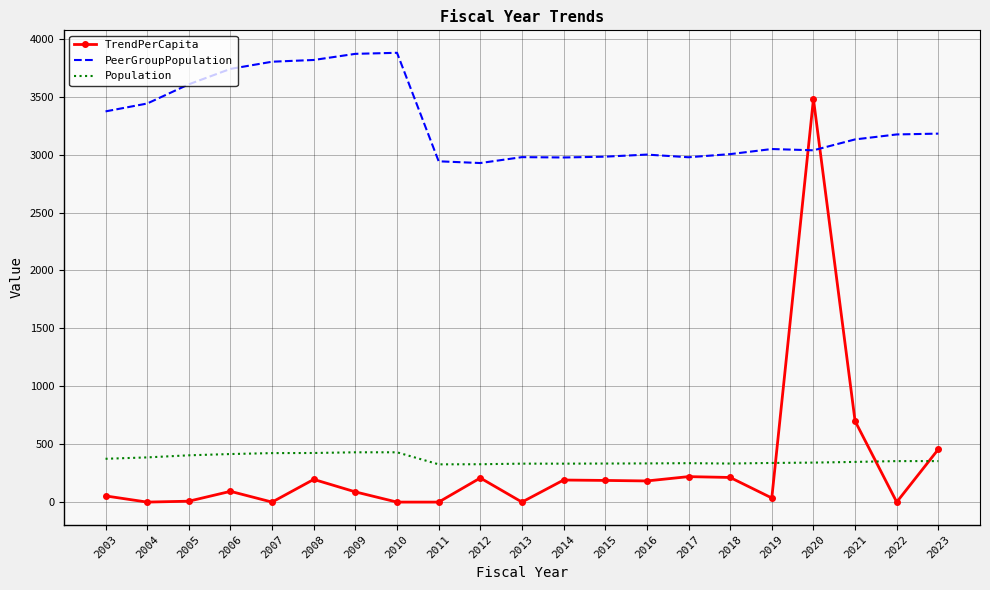

True or false: TrendPerCapita and PeerGroupPopulation cross at least once.

True